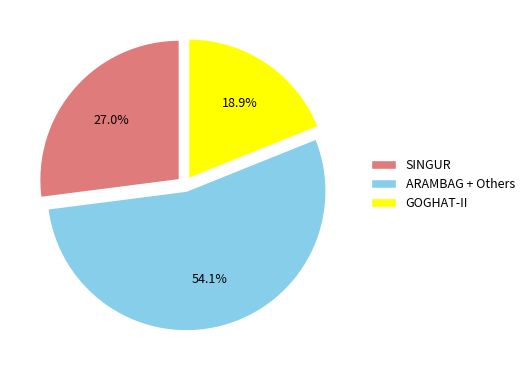

What portion of the pie excludes GOGHAT-II?

81.1%